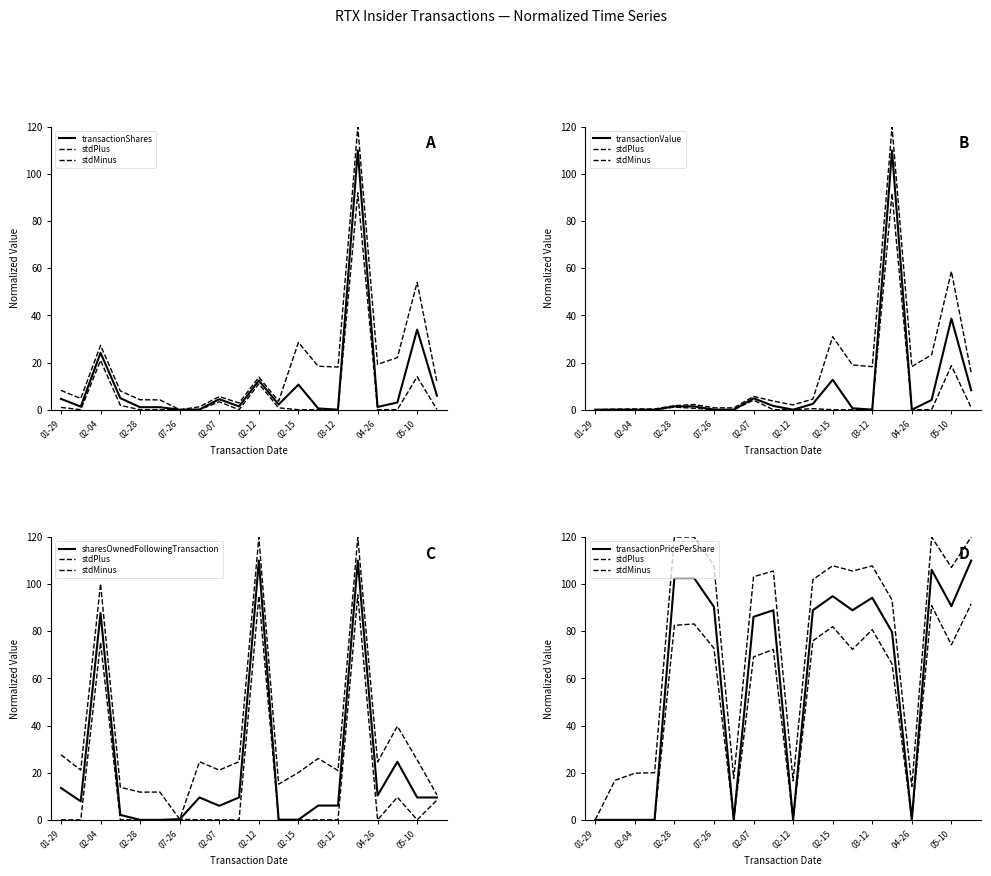

What position from the left is 02-07?

9